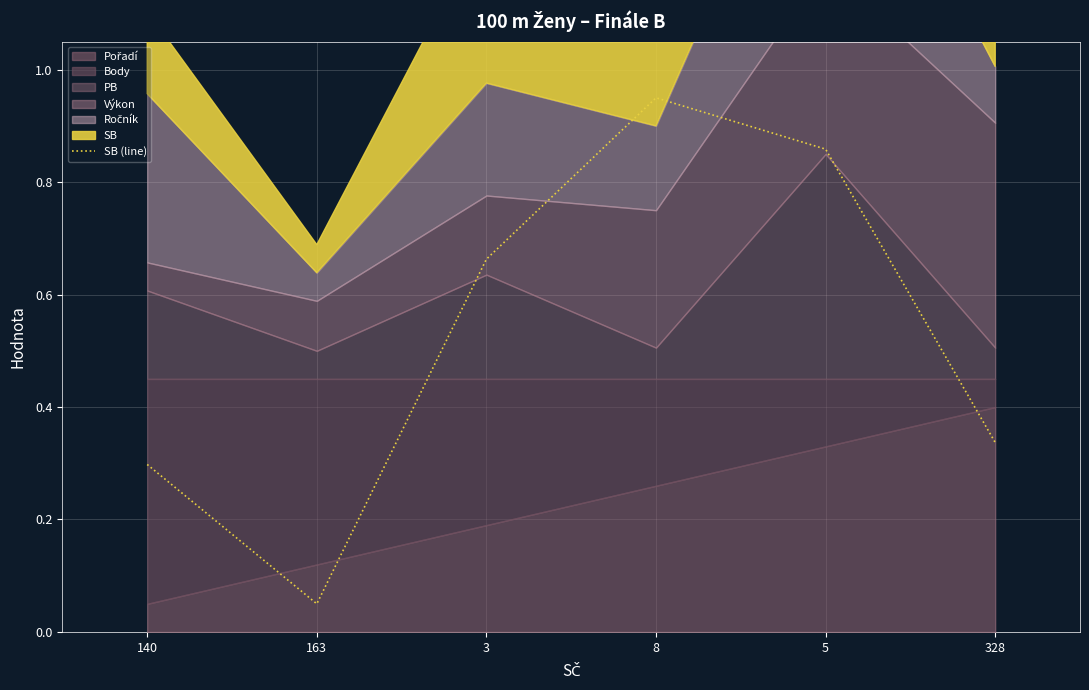

The value of SB (line) at 140 is 0.3. True or false?

True